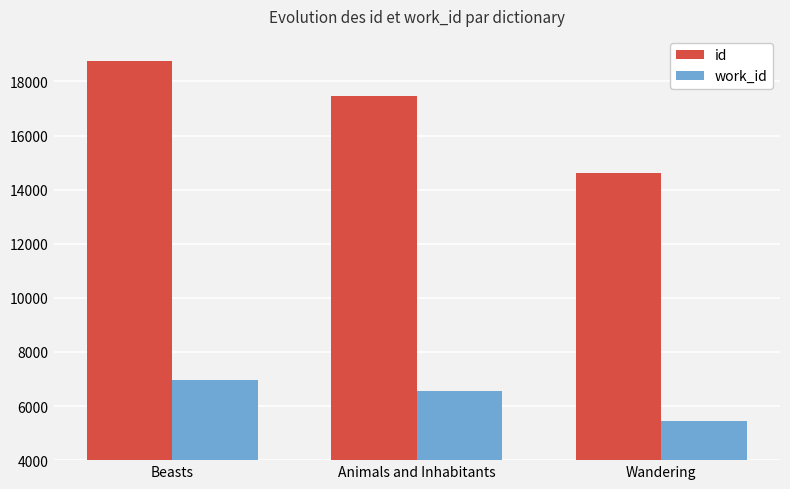

What is the lowest value of the id series?

14609